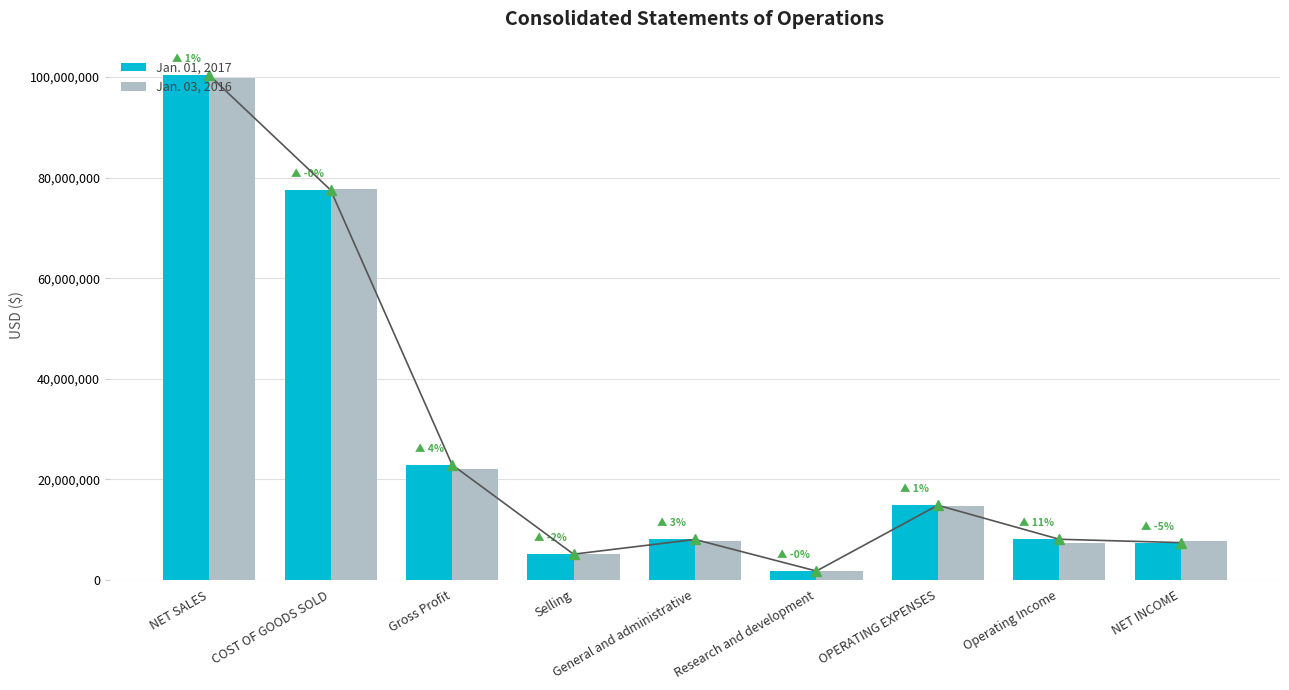

What is the label of the 5th bar from the left?

General and administrative